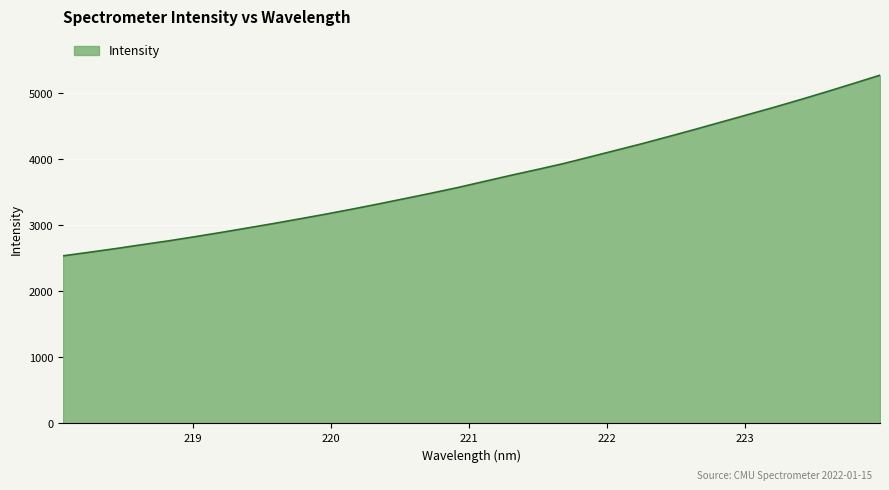

Does the chart display data point markers on the line(s)?

No